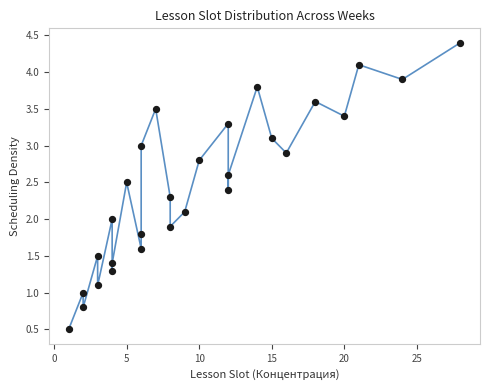

What is the range of X values (max minus min)?

27.0